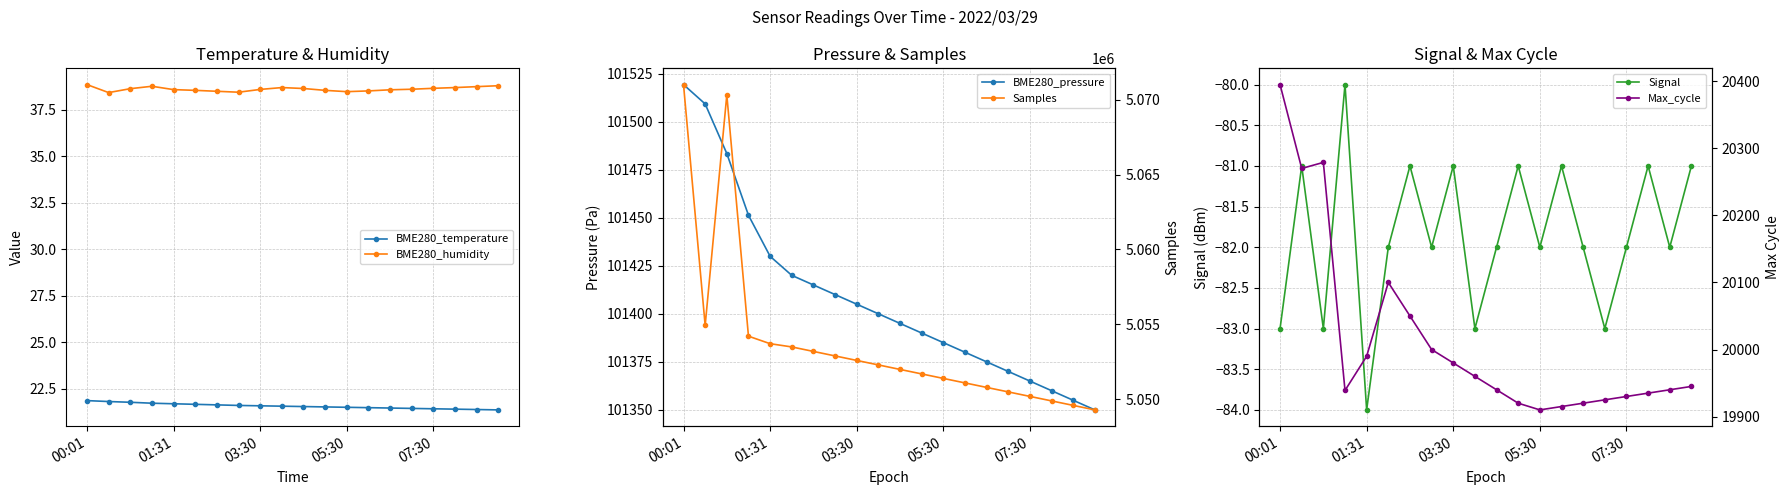

Count the Signal values in the range -82 to -81.

14